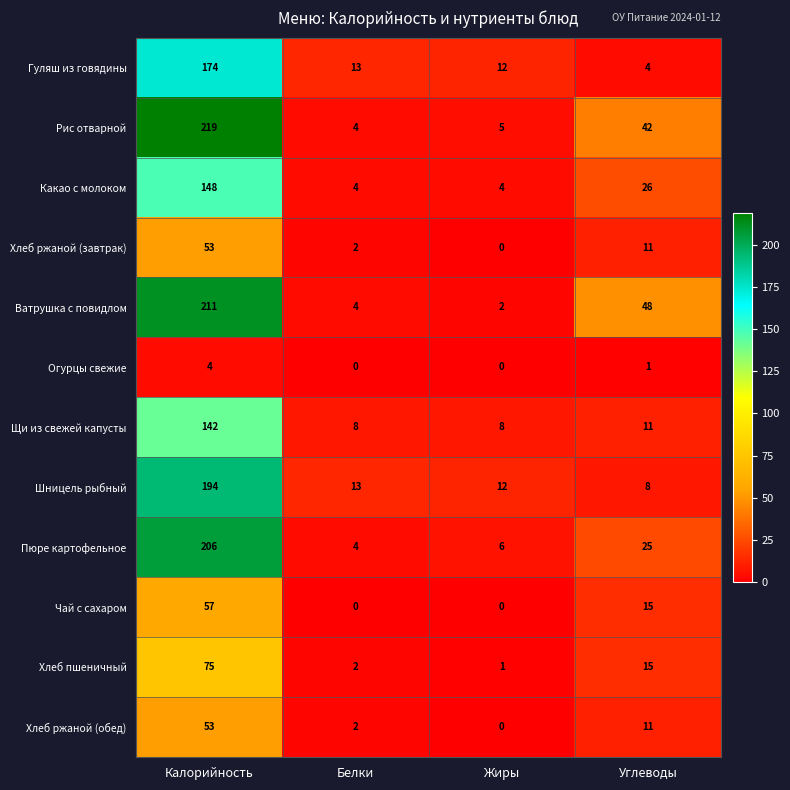

What is the spread (max minus min) of values at Жиры?

12